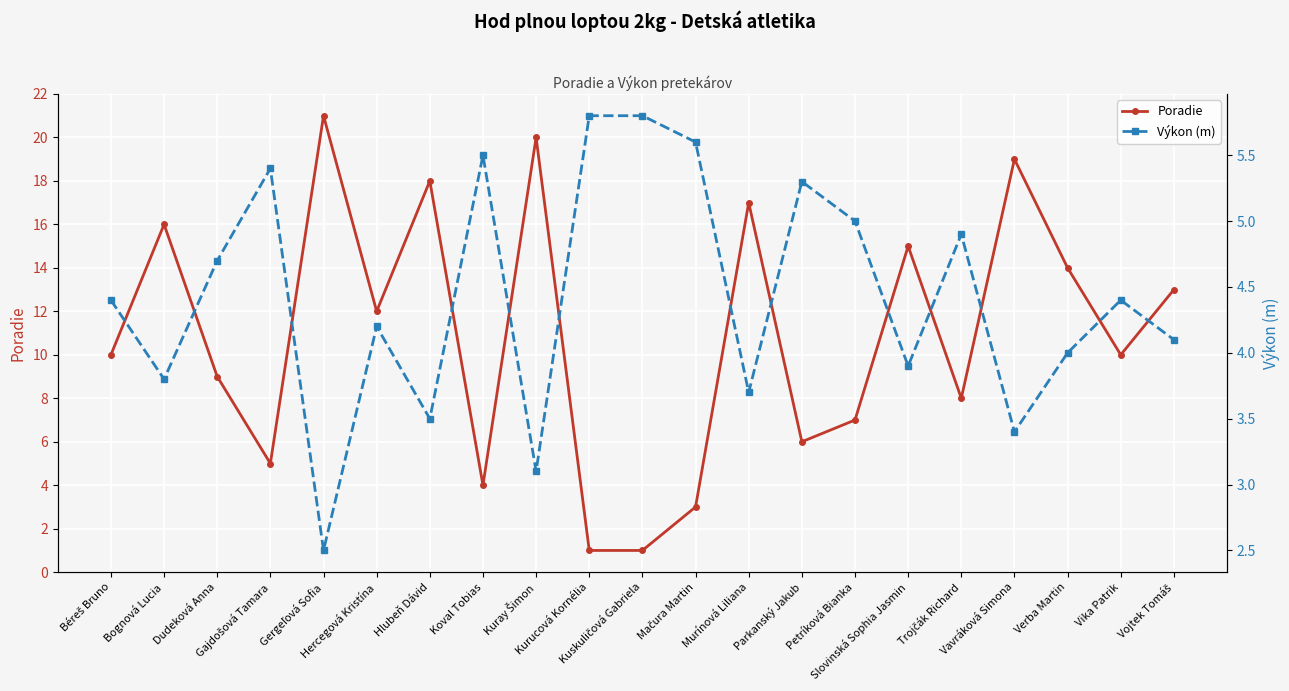

Is this an area chart (filled region under the line)?

No